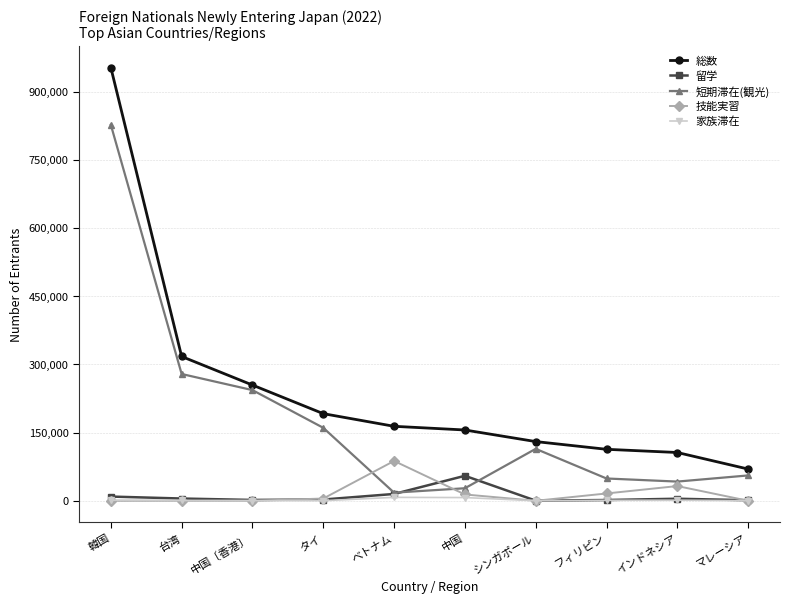

In 家族滞在, how many points are higher than both neighbors (excluding endpoints)?

2